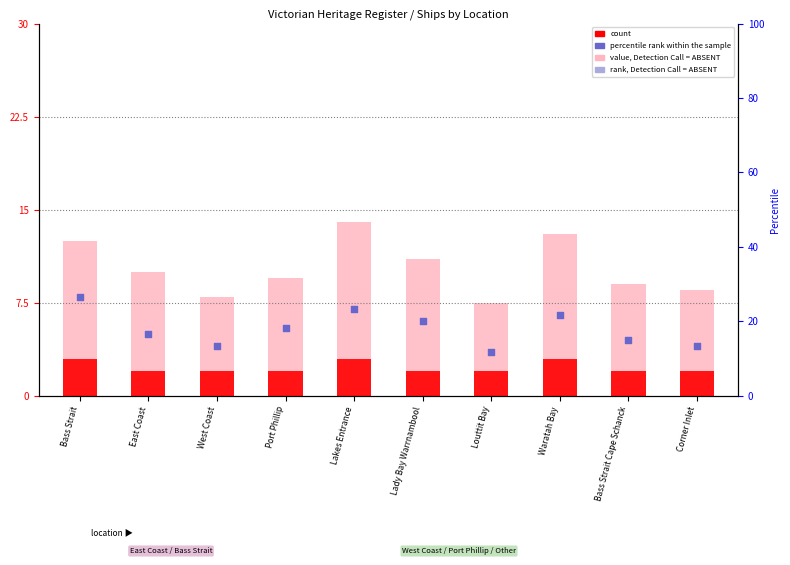

Which series has the widest spread of Y values?

value, Detection Call = ABSENT